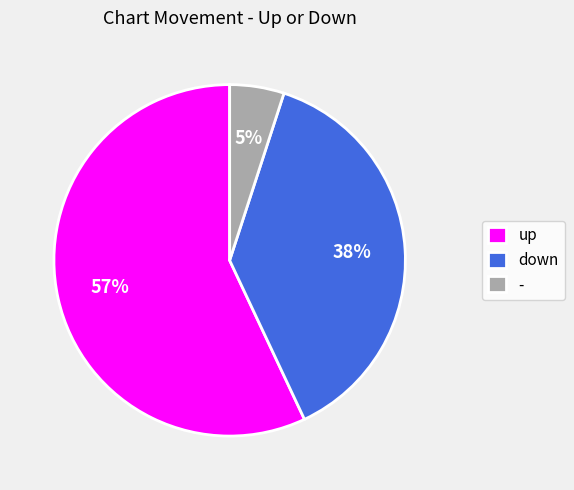

To the nearest percent, what is the combined percentage of up and -?

62%